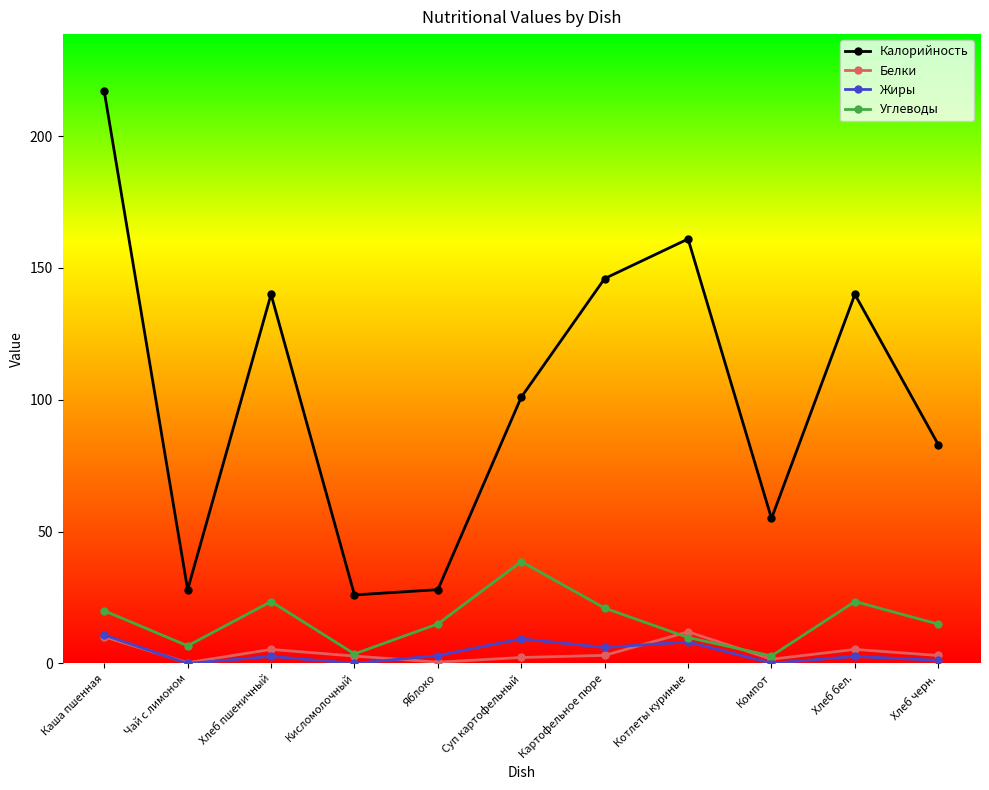

Read the Жиры value at Хлеб бел..

2.7